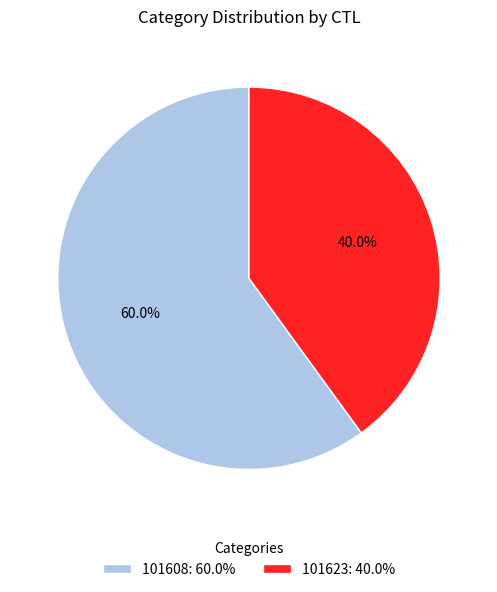

Is the sum of 101623 and 101608 greater than half?

Yes